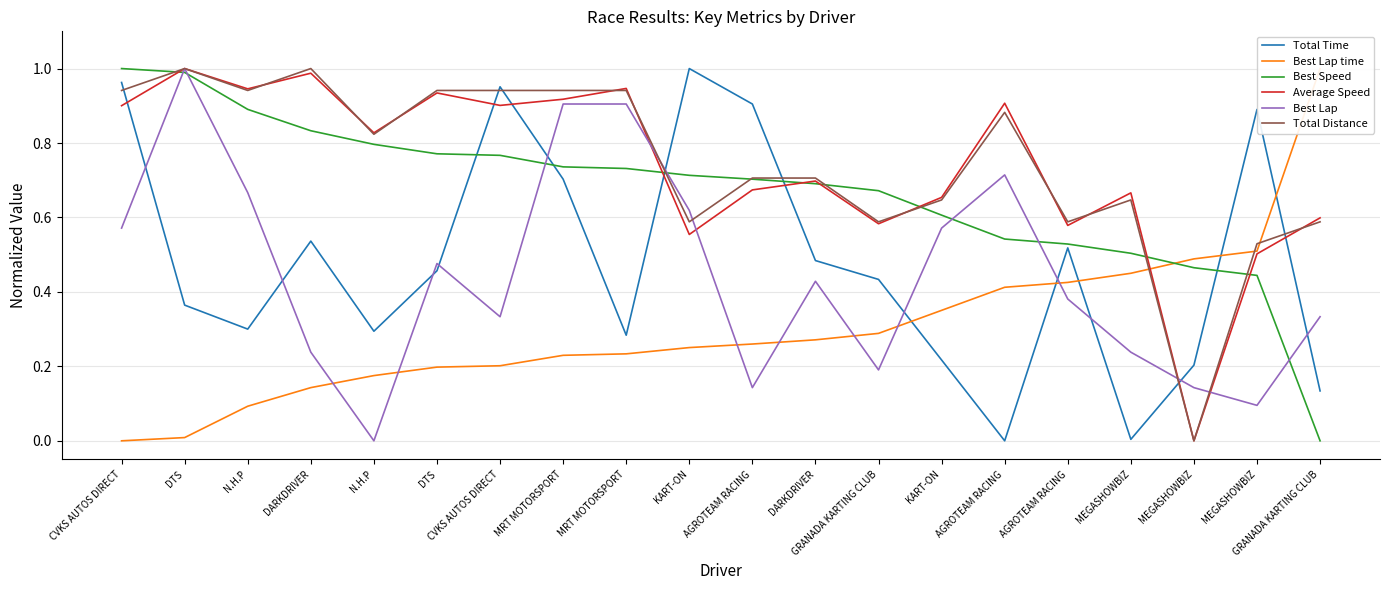

Where is the first local maximum for Total Distance?

DTS